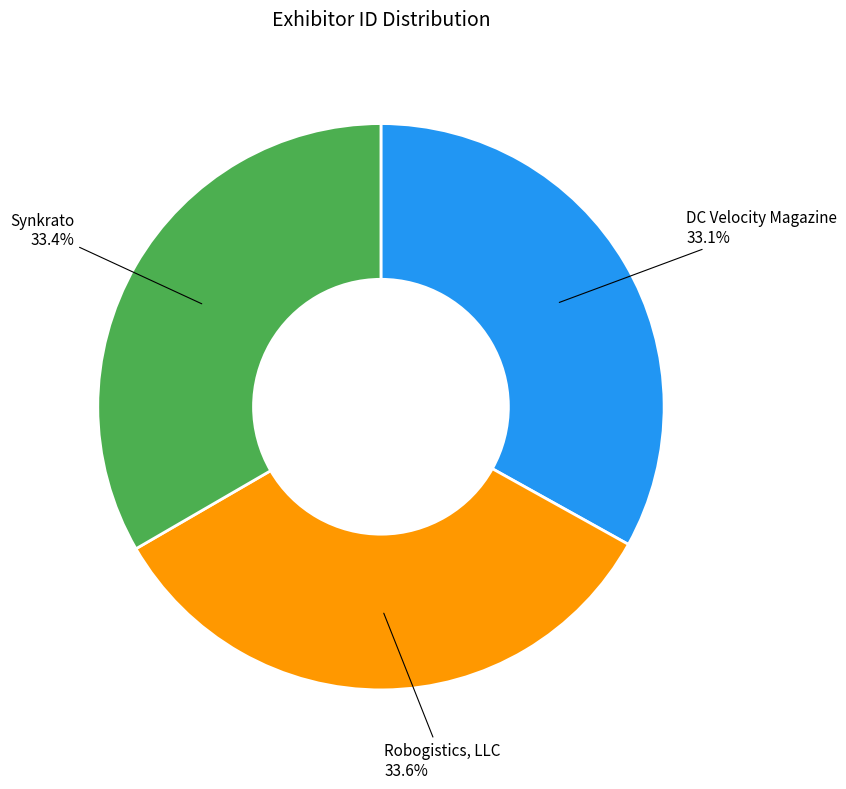

Is there a majority slice in this chart?

No